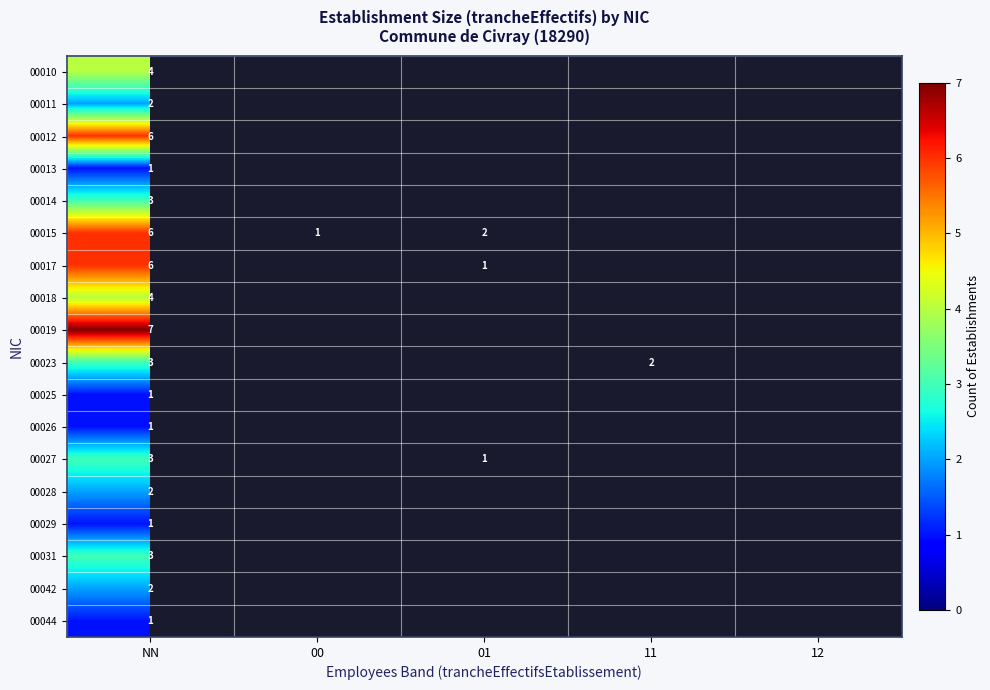

Which category has the highest value across all series?

NN